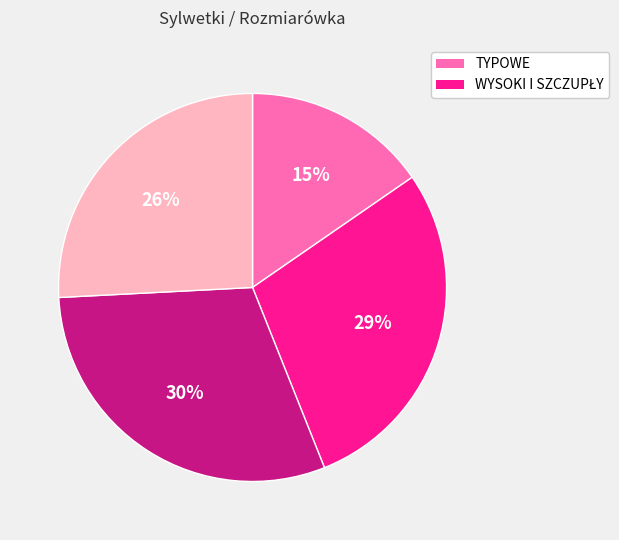

To the nearest percent, what is the average slice percentage?

25%